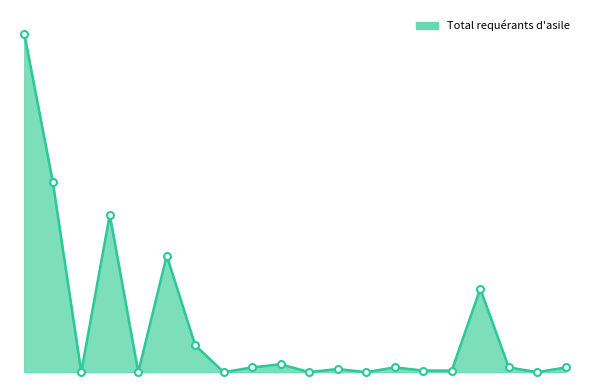

How many points are higher than both their immediate neighbors (excluding endpoints)?

6